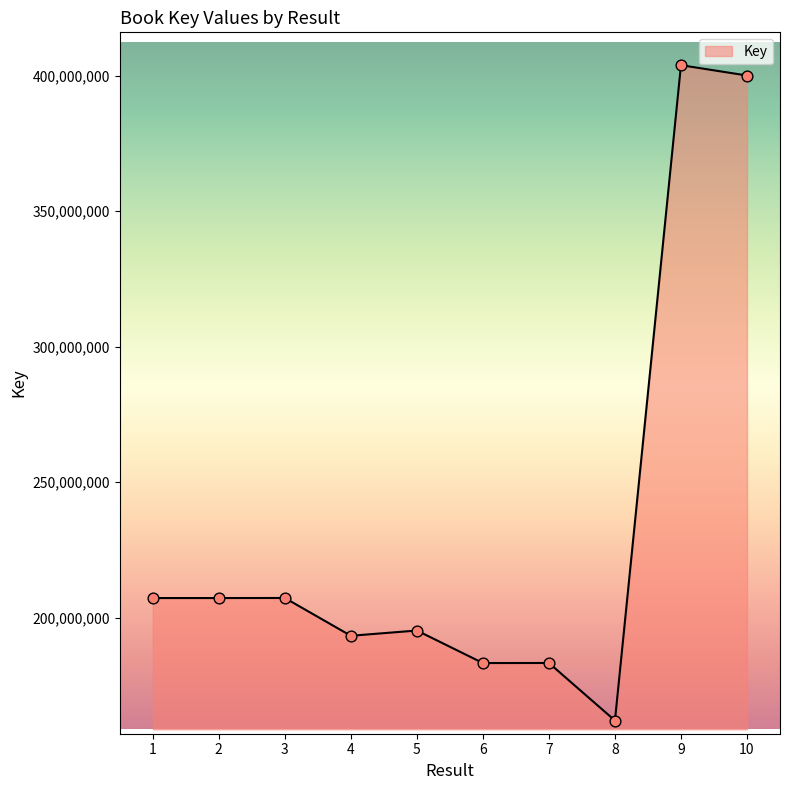

What is the change in value from 2 to 6?

-23987463